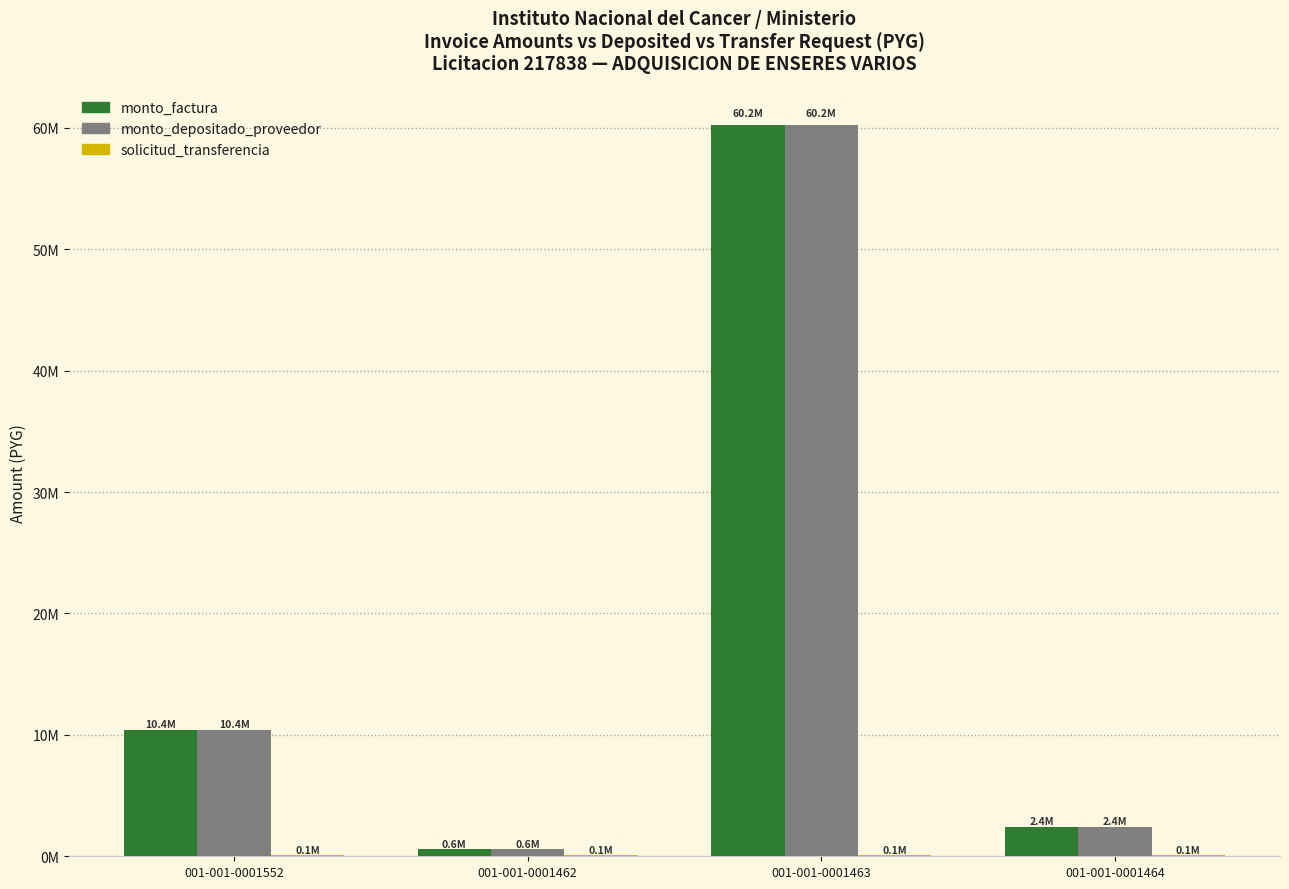

List the labels in order of monto_factura value, largest first.

001-001-0001463, 001-001-0001552, 001-001-0001464, 001-001-0001462